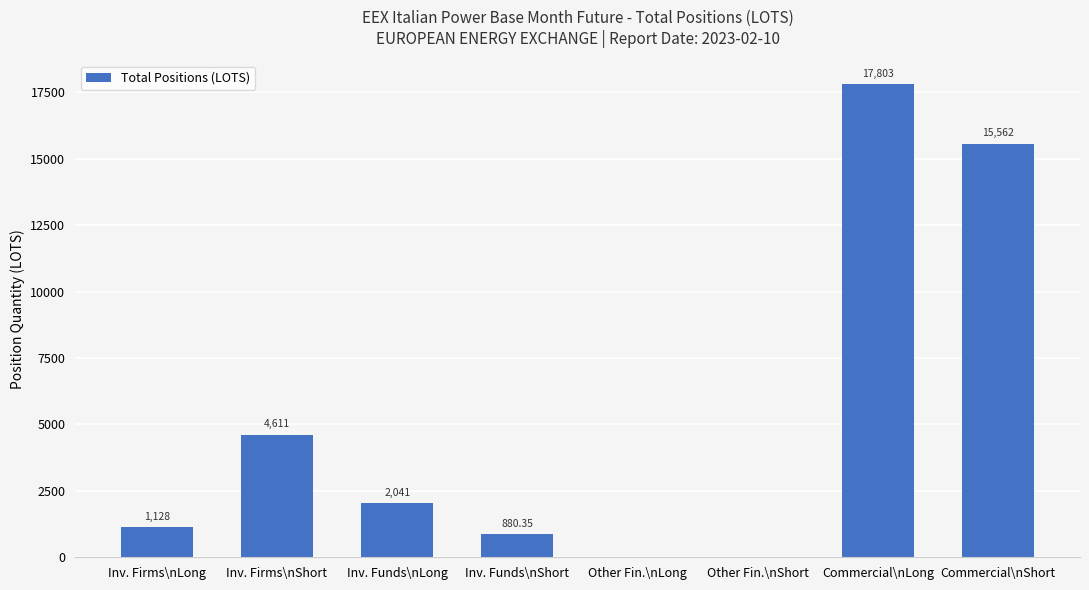

Which category has the highest value across all series?

Commercial\nLong